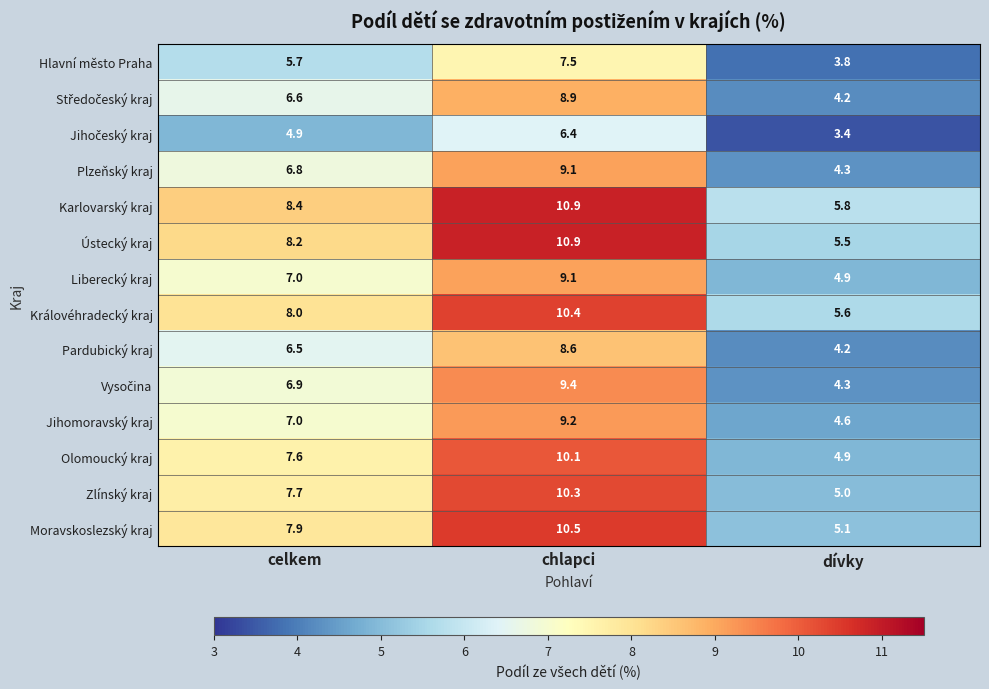

Where does the Pardubický kraj series first go above 6?

celkem